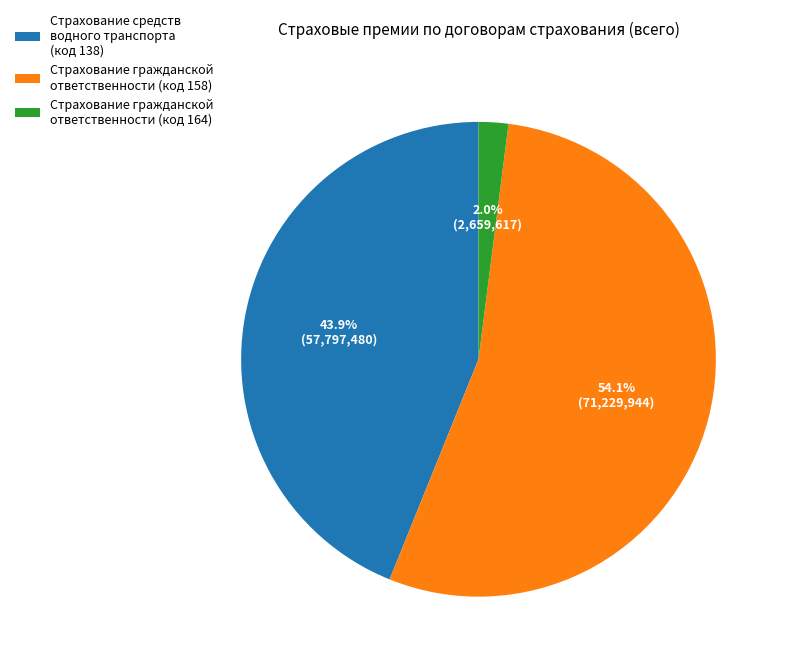

Which category has the biggest portion of the pie?

Страхование гражданской ответственности (код 158)